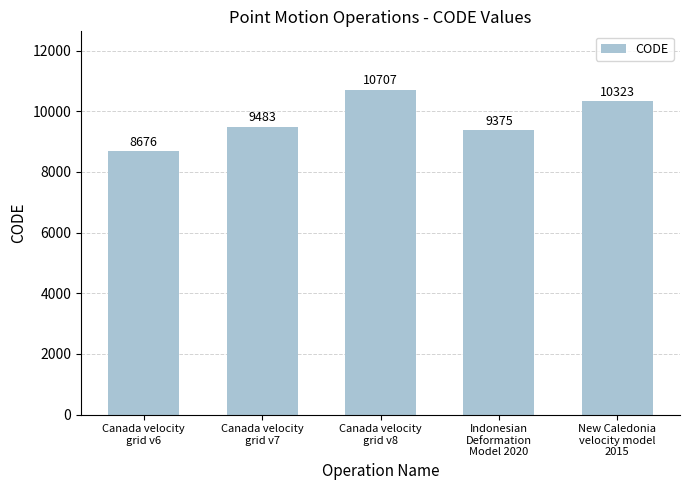

Reading left to right, list all the values displayed in this chart.

Canada velocity
grid v6=8676	Canada velocity
grid v7=9483	Canada velocity
grid v8=10707	Indonesian
Deformation
Model 2020=9375	New Caledonia
velocity model
2015=10323